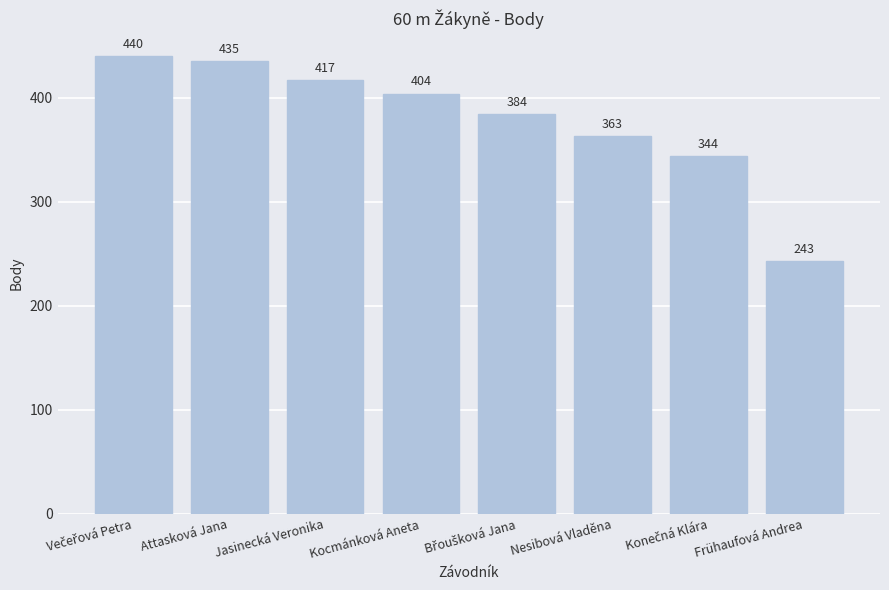

What is the sum of the values at Kocmánková Aneta and Attasková Jana?

839